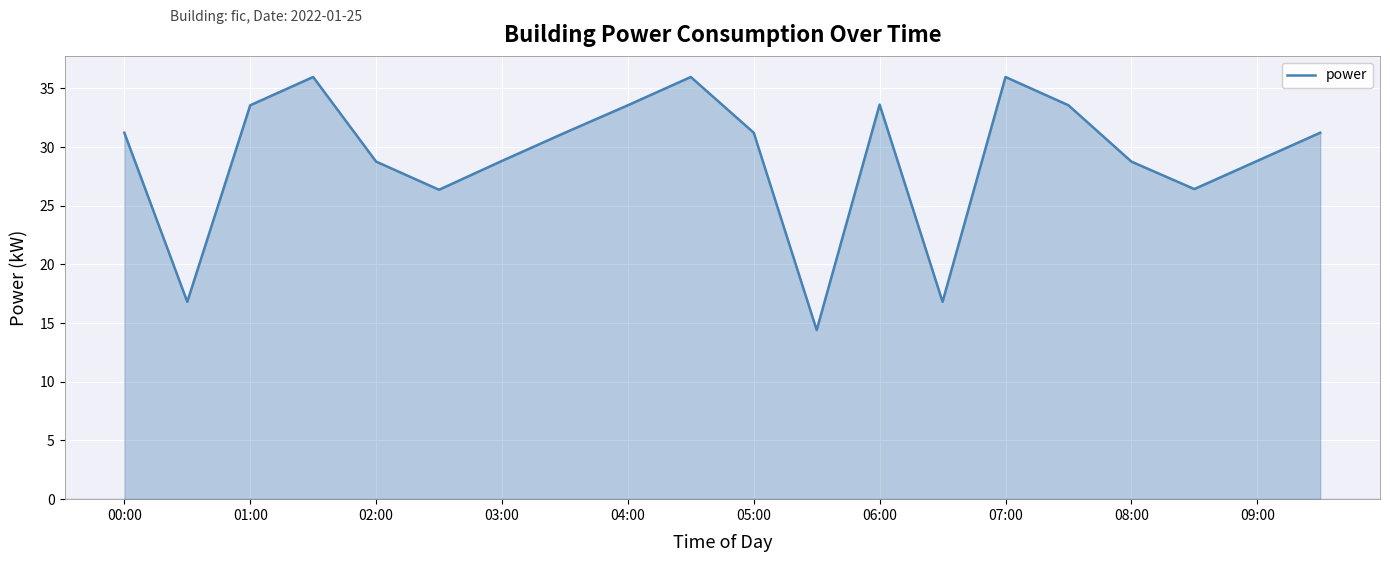

What is the difference between the second highest and minimum values?

21.6